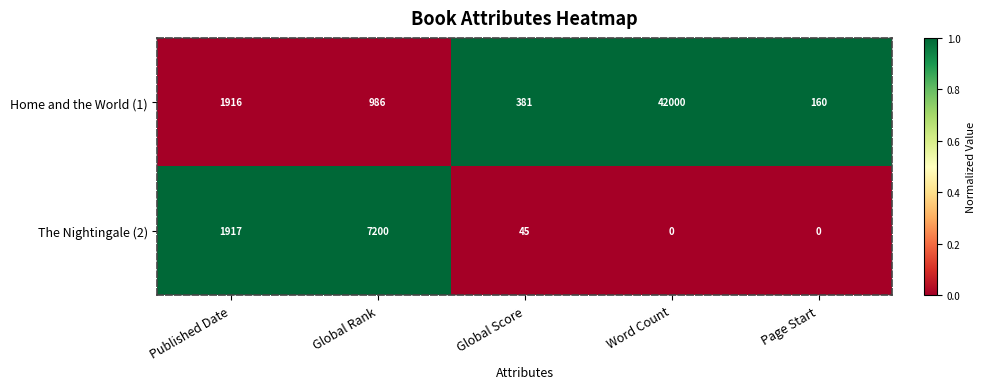

What is the maximum value for Home and the World (1)?

42000